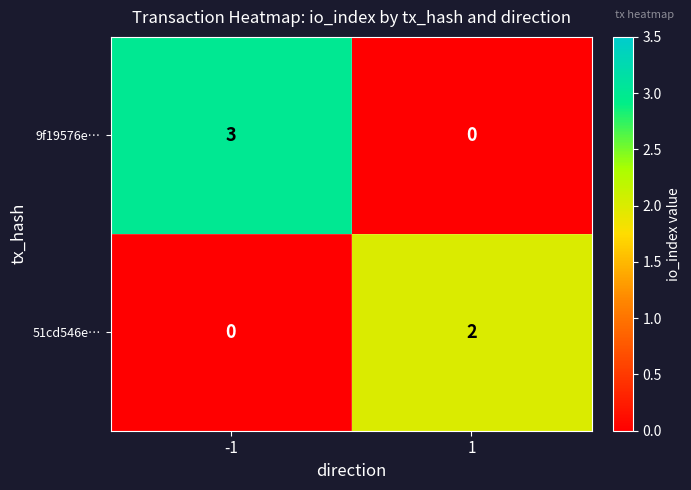

What is the sum of all 9f19576e… values?

3